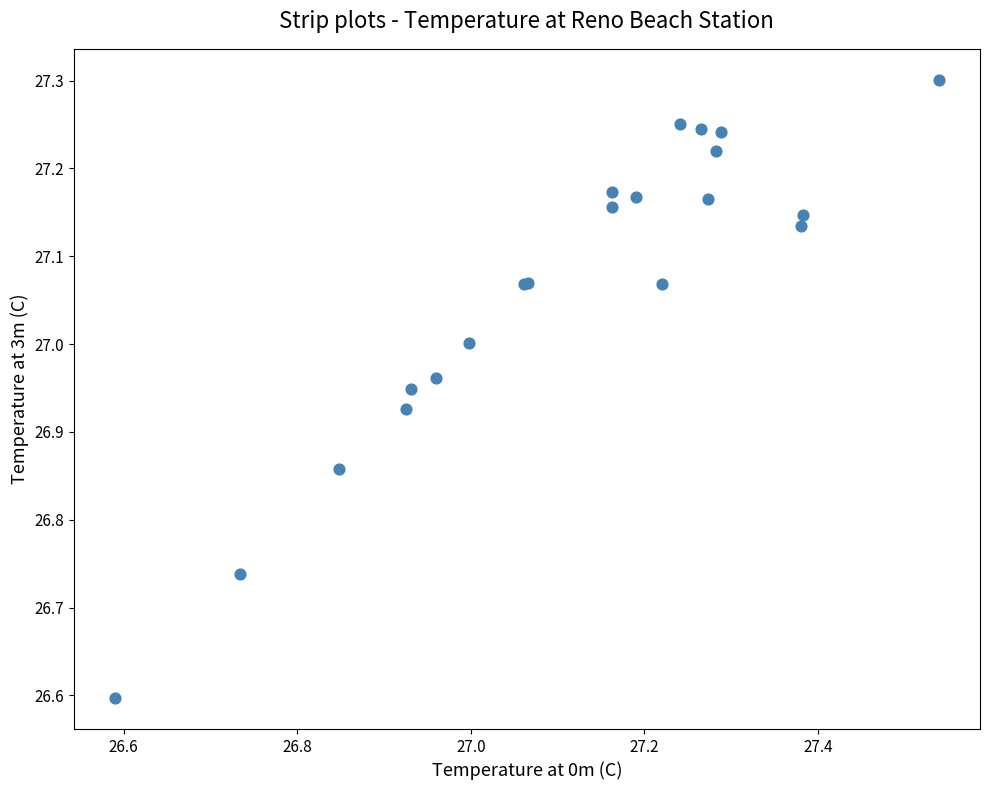

What Y value in the scatter plot is closest to 26?

26.6